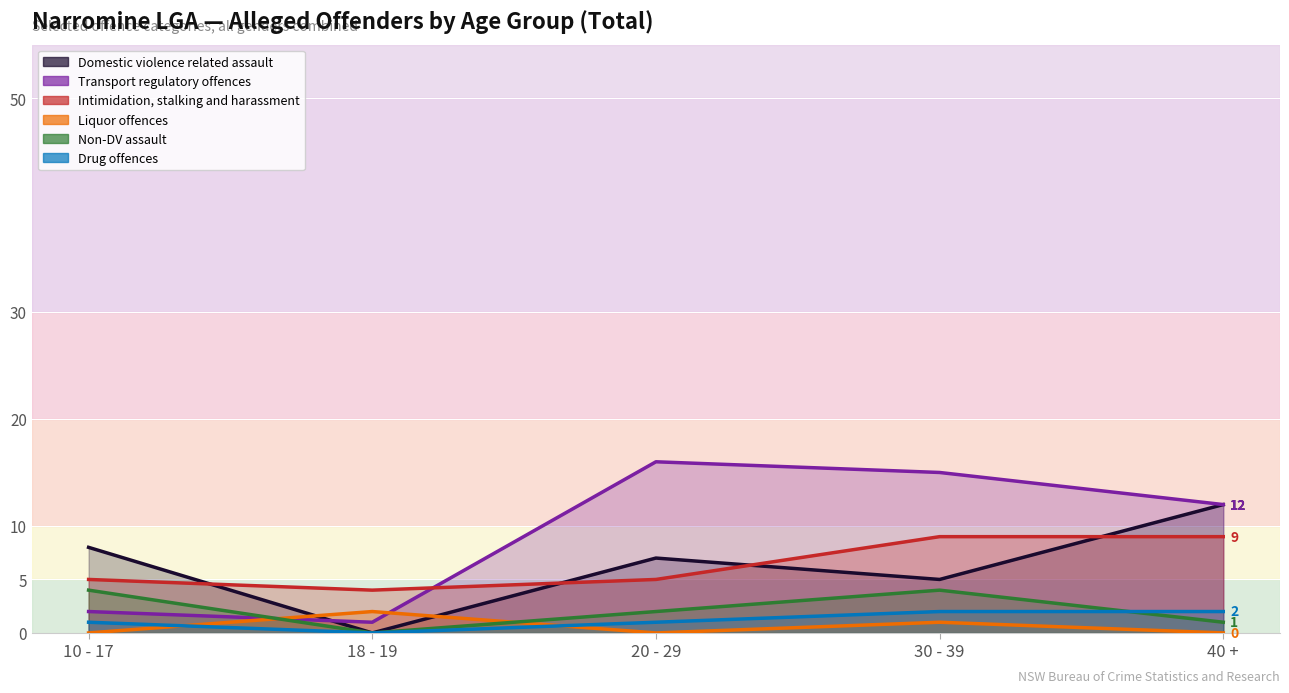

At which category is the sum across all series the highest?

30 - 39